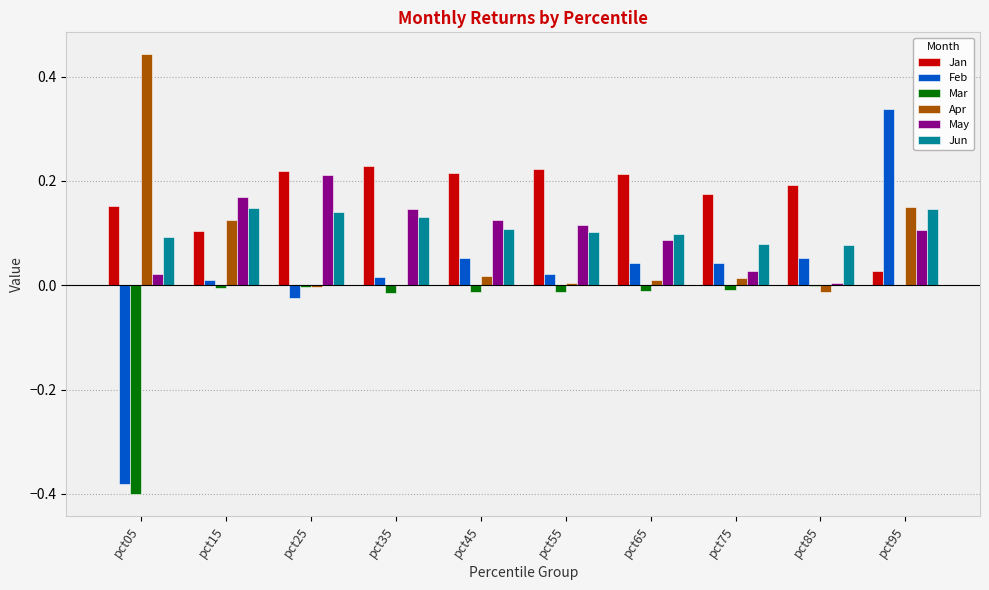

Which category has the highest value in the Feb series?

pct95